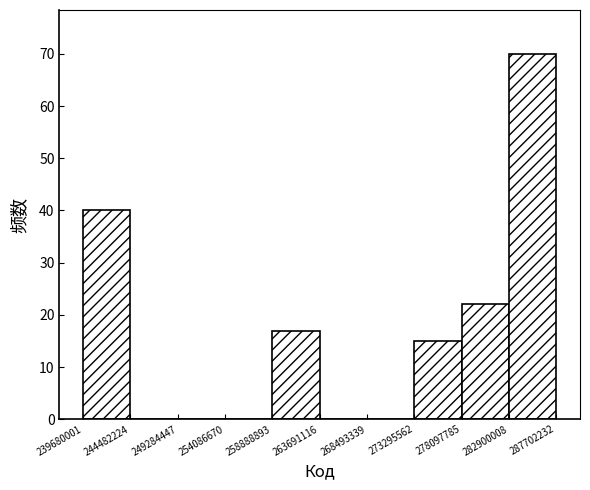

Reading left to right, list every bar in this chart as the range it spans on the x-axis followed by its height. The values are not printed on the chart, so give them approximately, as read against the axis.

239680001 to 244482224: 40
244482224 to 249284447: 0
249284447 to 254086670: 0
254086670 to 258888893: 0
258888893 to 263691116: 17
263691116 to 268493339: 0
268493339 to 273295562: 0
273295562 to 278097785: 15
278097785 to 282900008: 22
282900008 to 287702232: 70